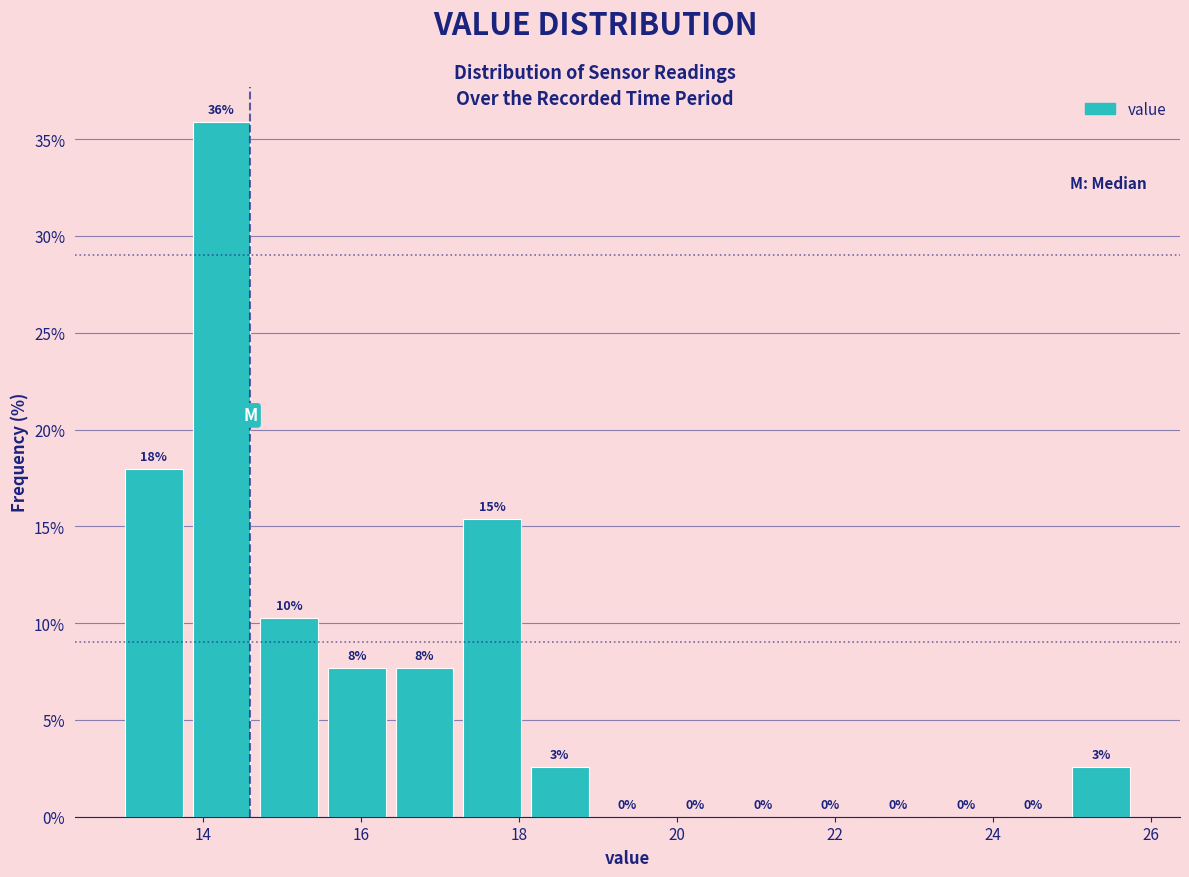

Over which range of the x-axis is the bar tallest?

13.8 to 14.6